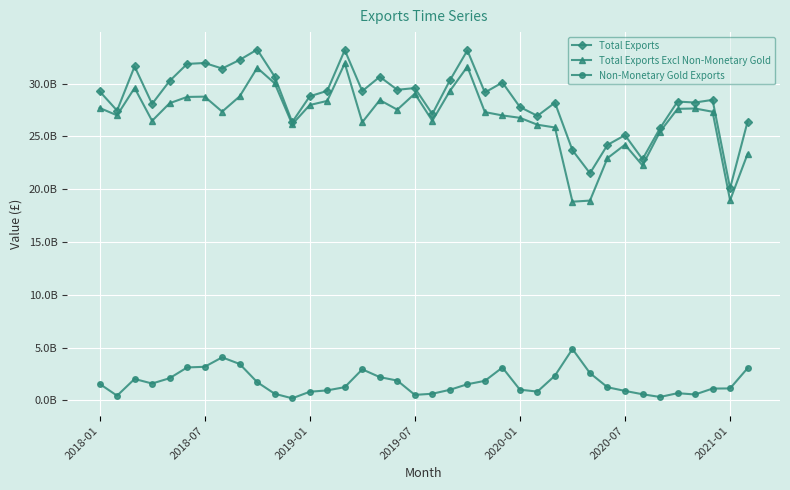

What are all the series names shown in the legend?

Total Exports, Total Exports Excl Non-Monetary Gold, Non-Monetary Gold Exports